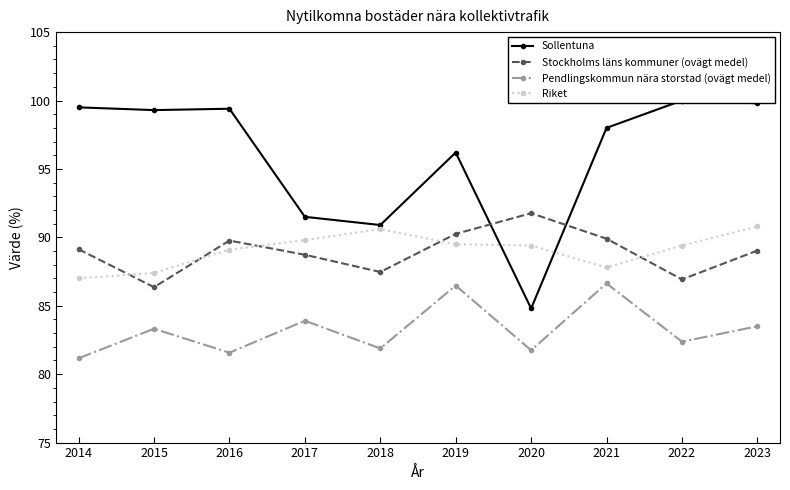

Is the value of Stockholms läns kommuner (ovägt medel) at 2021 greater than the value of Sollentuna at 2015?

No